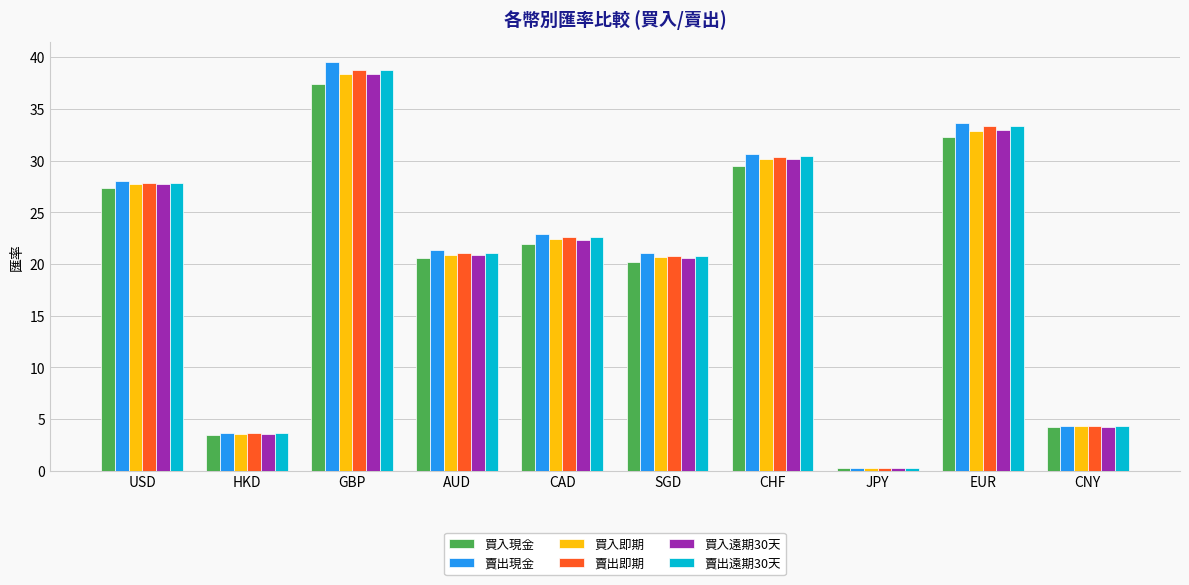

The value of 買入即期 at GBP is 38.4. True or false?

True